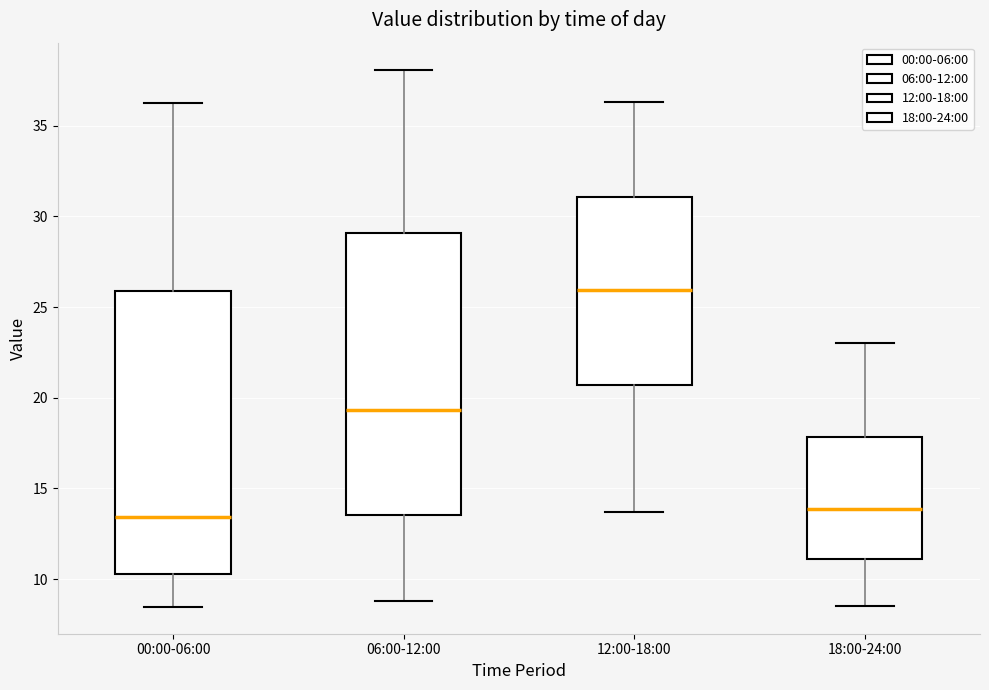

Which box has the highest median line?

12:00-18:00